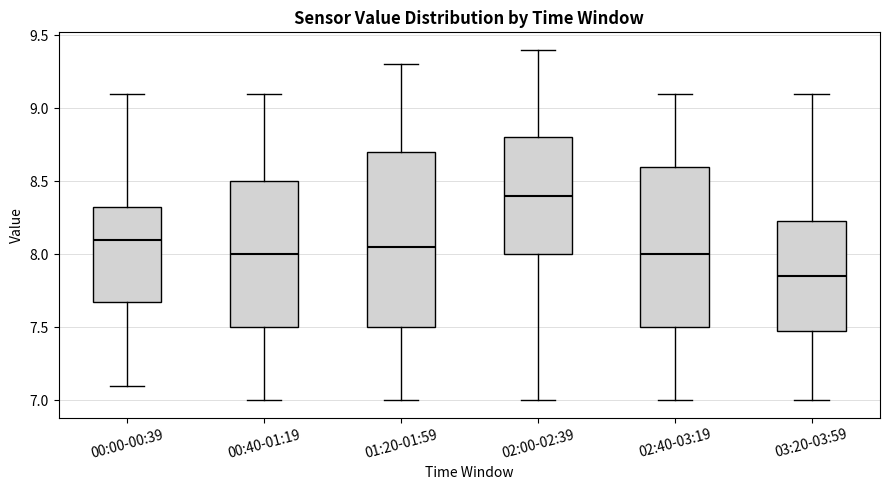

Which box is the tallest, from its lower edge to its upper edge?

01:20-01:59